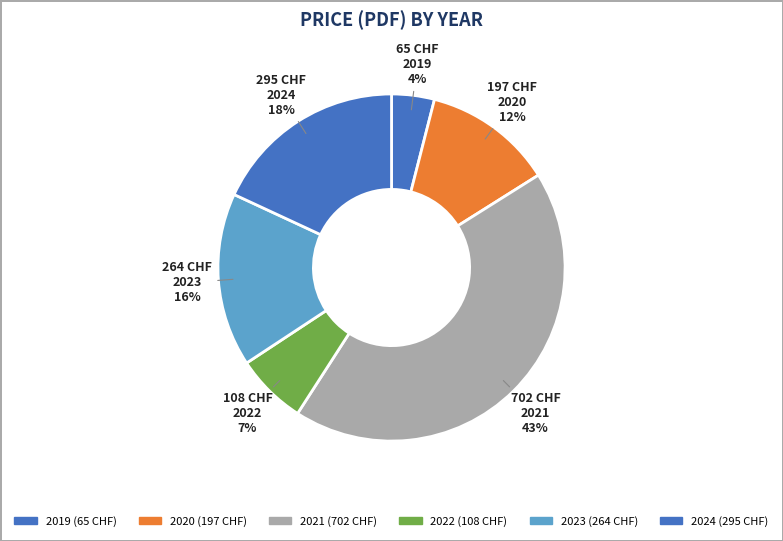

How many slices are in this pie chart?

6